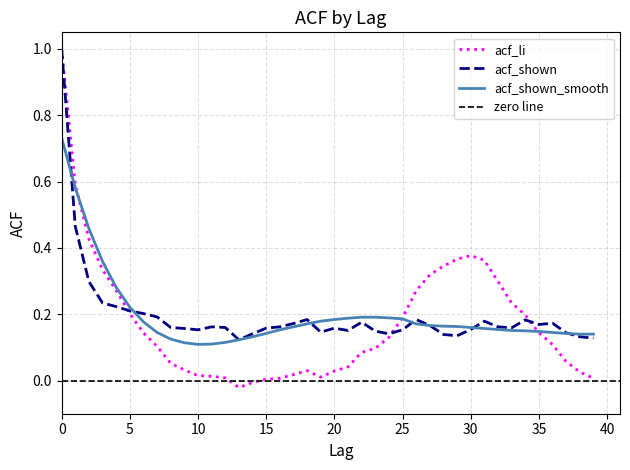

Reading left to right, transcribe all the data shown in this chart.

acf_li: 0=1.0	1=0.6	2=0.4	3=0.3	4=0.3	5=0.2	6=0.1	7=0.1	8=0.1	9=0.0	10=0.0	11=0.0	12=0.0	13=-0.0	14=-0.0	15=0.0	16=0.0	17=0.0	18=0.0	19=0.0	20=0.0	21=0.0	22=0.1	23=0.1	24=0.1	25=0.2	26=0.3	27=0.3	28=0.3	29=0.4	30=0.4	31=0.4	32=0.3	33=0.2	34=0.2	35=0.1	36=0.1	37=0.1	38=0.0	39=0.0
acf_shown: 0=1.0	1=0.5	2=0.3	3=0.2	4=0.2	5=0.2	6=0.2	7=0.2	8=0.2	9=0.2	10=0.2	11=0.2	12=0.2	13=0.1	14=0.1	15=0.2	16=0.2	17=0.2	18=0.2	19=0.1	20=0.2	21=0.2	22=0.2	23=0.1	24=0.1	25=0.2	26=0.2	27=0.2	28=0.1	29=0.1	30=0.2	31=0.2	32=0.2	33=0.2	34=0.2	35=0.2	36=0.2	37=0.1	38=0.1	39=0.1
acf_shown_smooth: 0=0.7	1=0.6	2=0.5	3=0.4	4=0.3	5=0.2	6=0.2	7=0.1	8=0.1	9=0.1	10=0.1	11=0.1	12=0.1	13=0.1	14=0.1	15=0.1	16=0.2	17=0.2	18=0.2	19=0.2	20=0.2	21=0.2	22=0.2	23=0.2	24=0.2	25=0.2	26=0.2	27=0.2	28=0.2	29=0.2	30=0.2	31=0.2	32=0.2	33=0.2	34=0.1	35=0.1	36=0.1	37=0.1	38=0.1	39=0.1